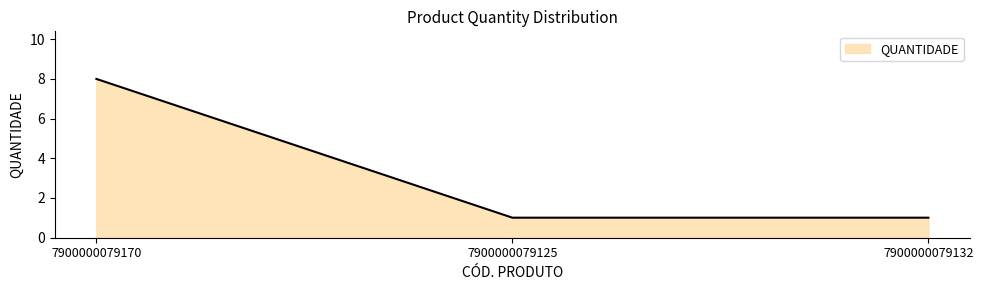

Which has a higher value, 7900000079132 or 7900000079170?

7900000079170